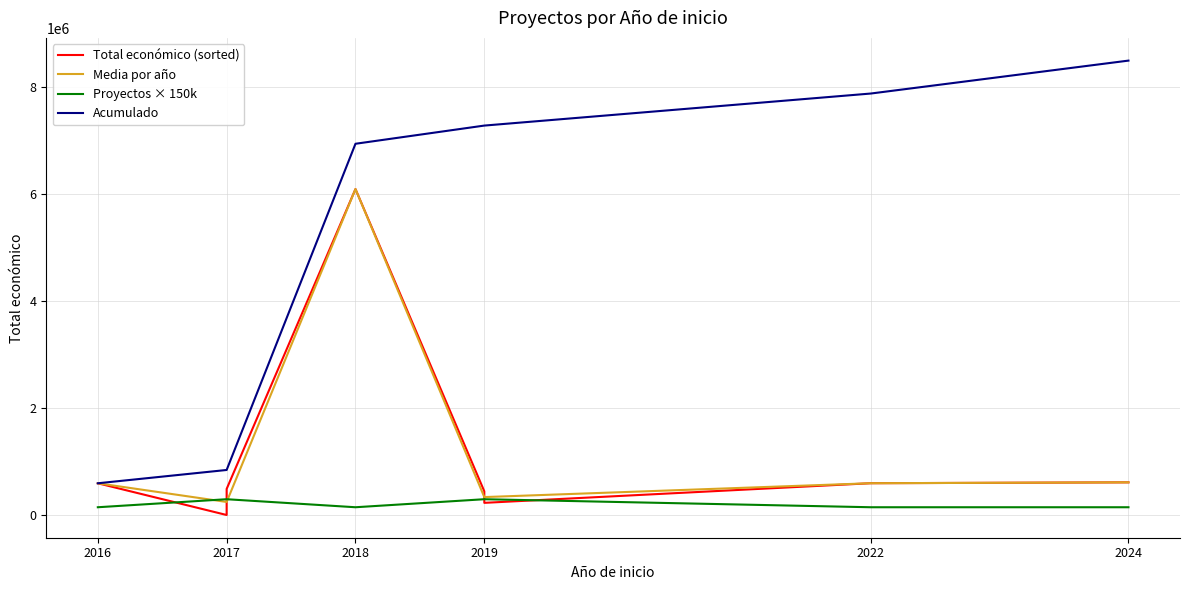

Reading left to right, extract all data points from this chart.

2016=598049	2017=5000	2017=492343	2018=6097171	2019=447749	2019=232189	2022=599022	2024=615375